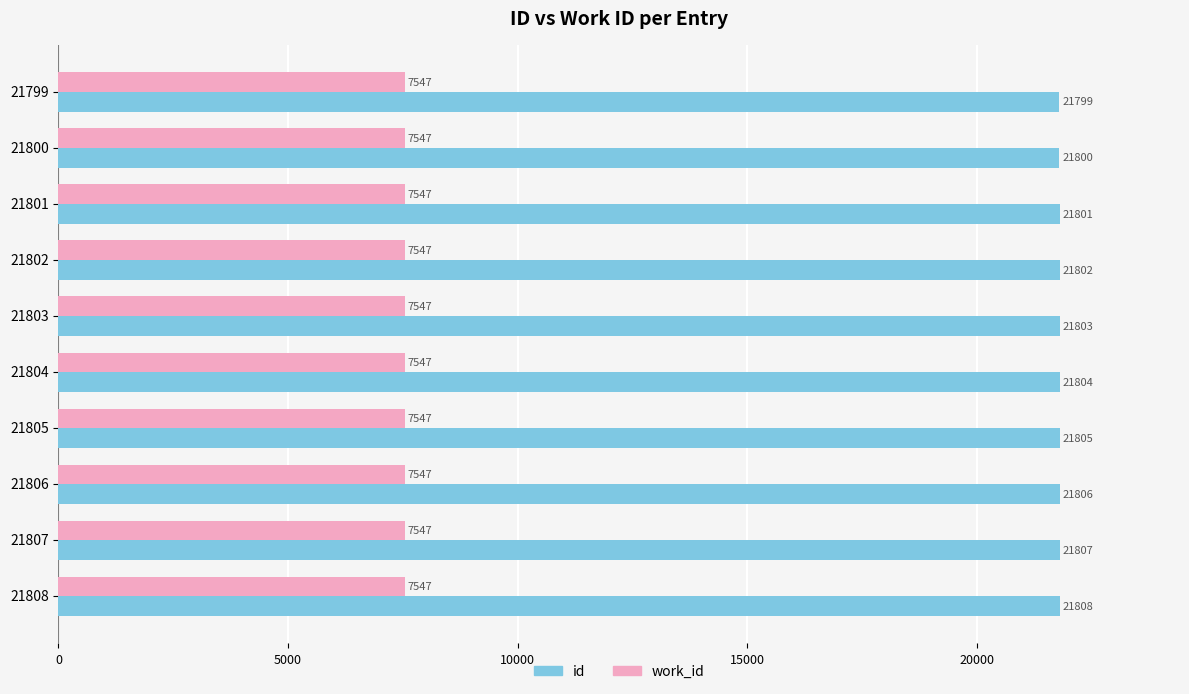

What is the greatest value displayed?

21808